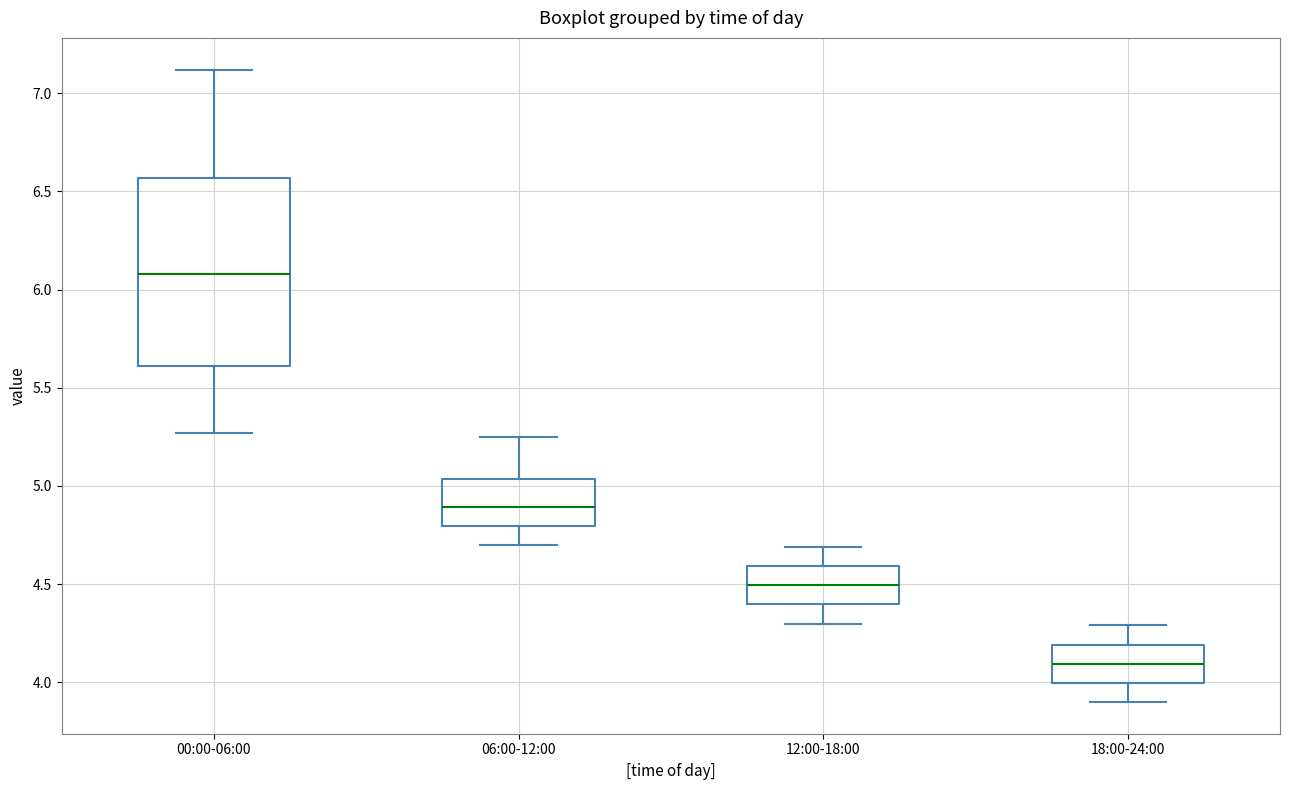

Reading left to right, transcribe this box plot: for each box, give where its median line is, the range the box spans, and where its two whiskers end, as read against the y-axis. The values are not printed on the chart, so give them approximately, as read against the axis.

00:00-06:00: median 6.10, box 5.60 to 6.55, whiskers 5.25 to 7.10
06:00-12:00: median 4.90, box 4.80 to 5.05, whiskers 4.70 to 5.25
12:00-18:00: median 4.50, box 4.40 to 4.60, whiskers 4.30 to 4.70
18:00-24:00: median 4.10, box 4.00 to 4.20, whiskers 3.90 to 4.30